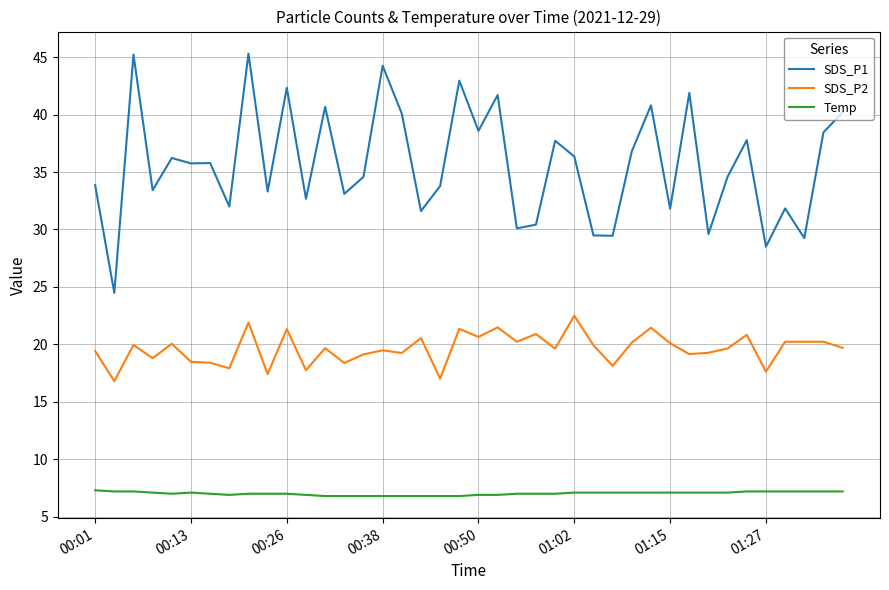

Does the chart have visible grid lines?

Yes